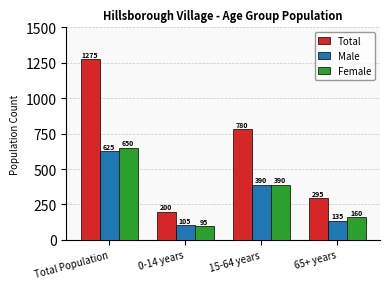

What is the approximate value of Total at Total Population, to the nearest 50?

1300